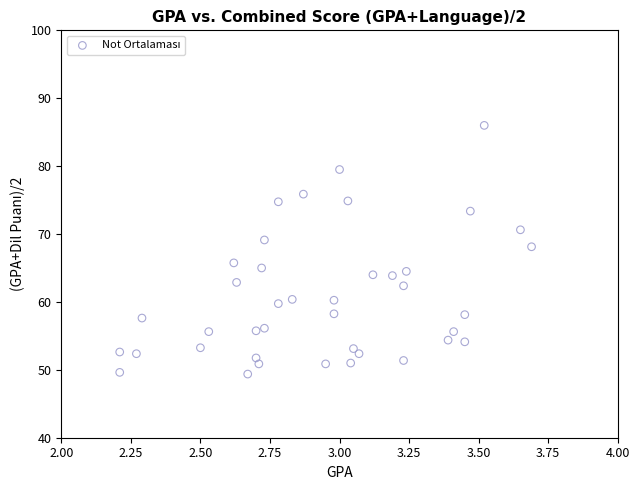

What is the range of Y values (max minus min)?

36.6